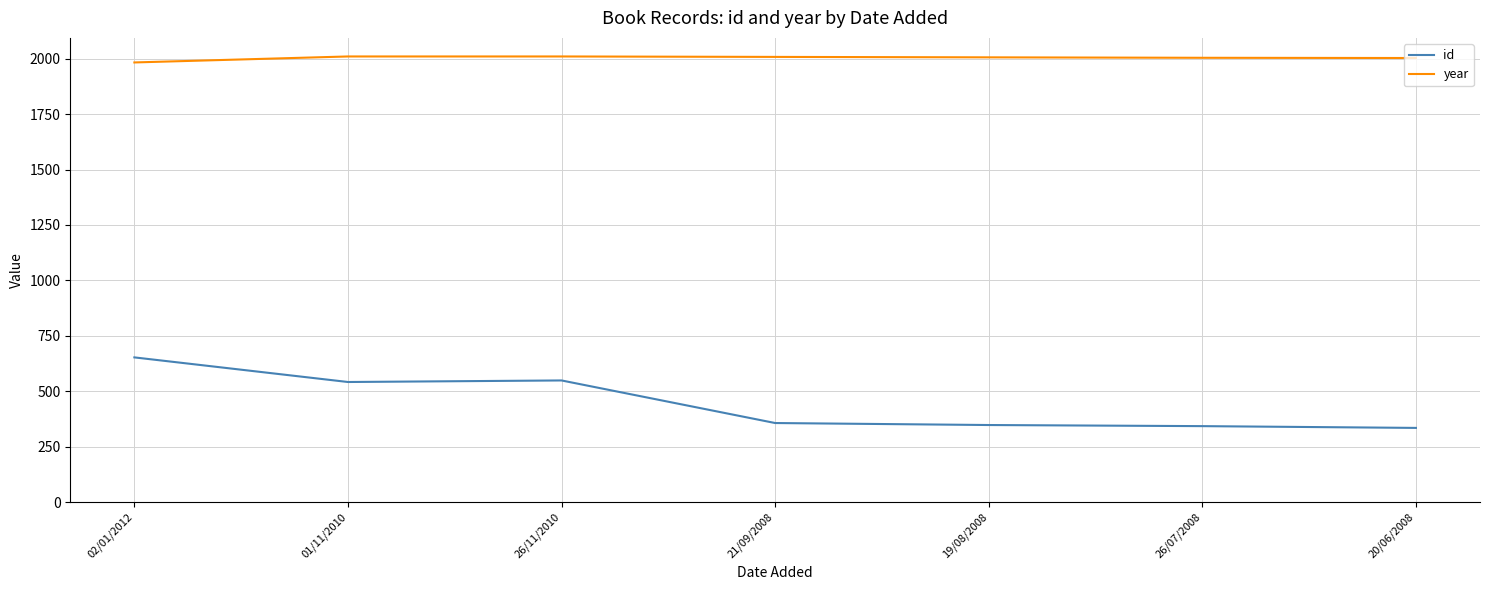

What is the maximum value shown in the chart?

2010